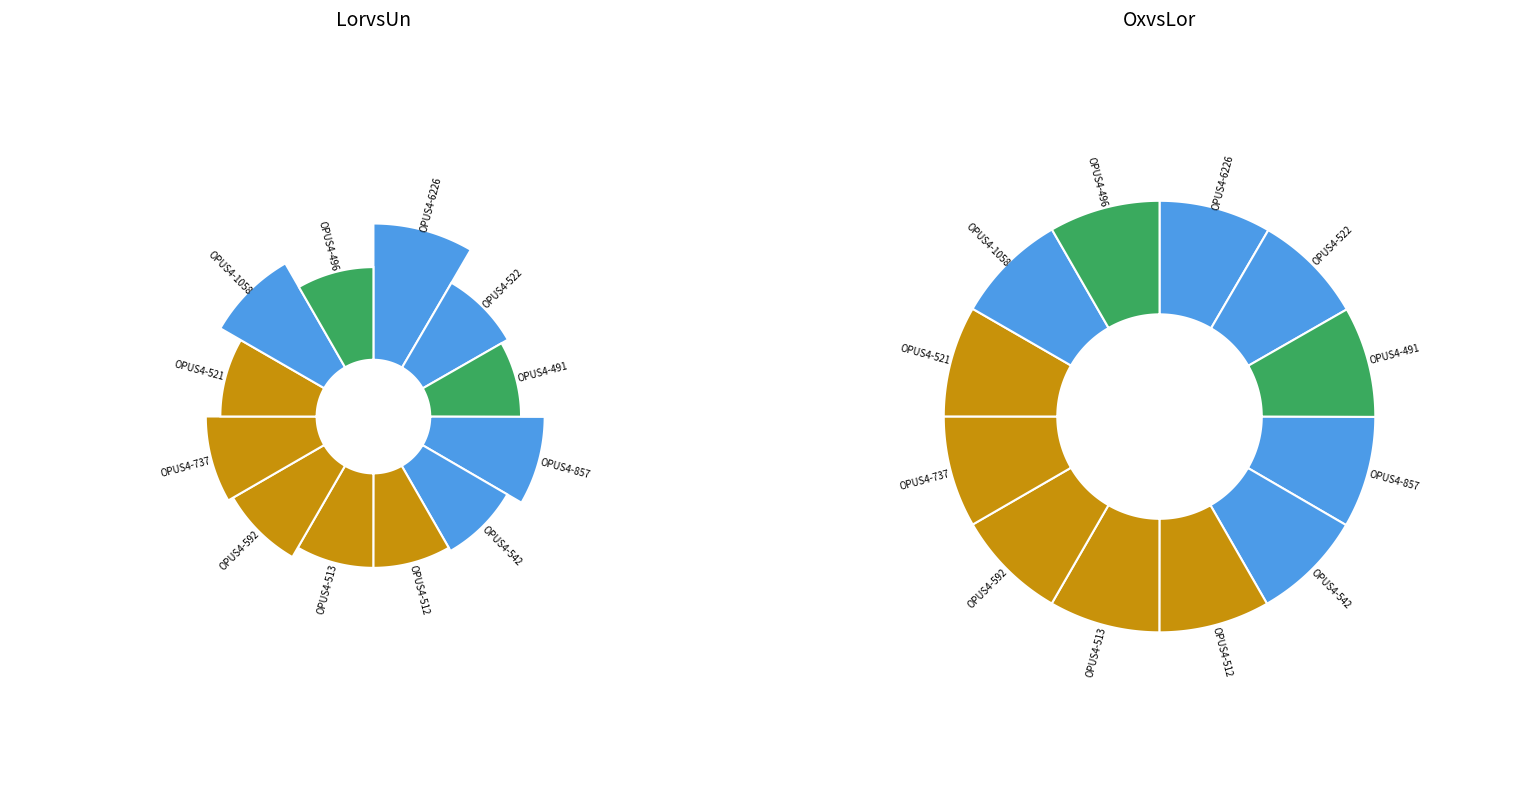

Rank the categories by value from highest to lowest.

OPUS4-6226, OPUS4-1058, OPUS4-857, OPUS4-737, OPUS4-592, OPUS4-522, OPUS4-542, OPUS4-521, OPUS4-512, OPUS4-513, OPUS4-496, OPUS4-491